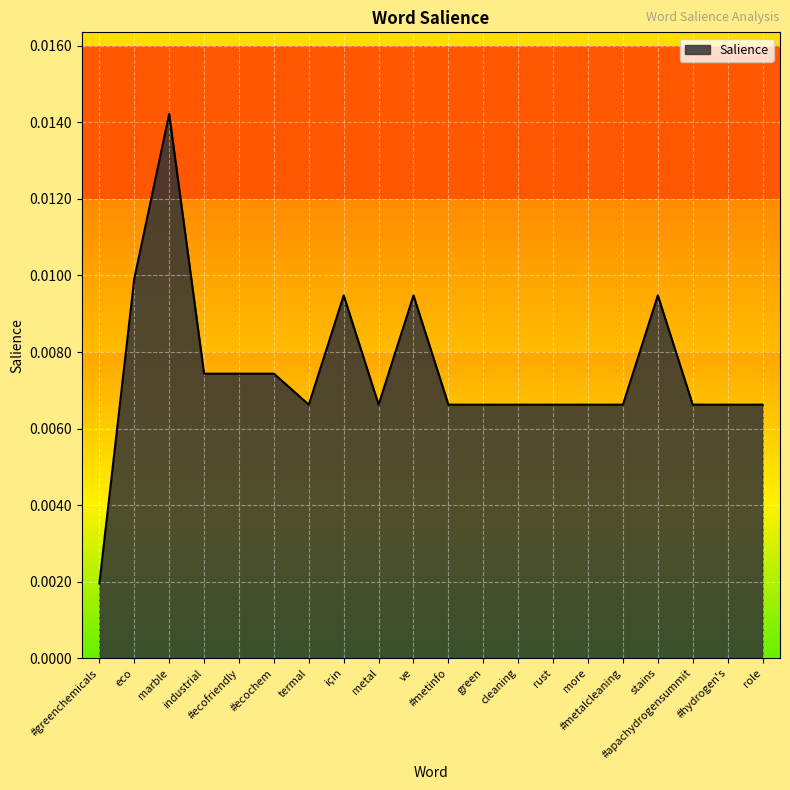

How many lines are shown in the chart?

1